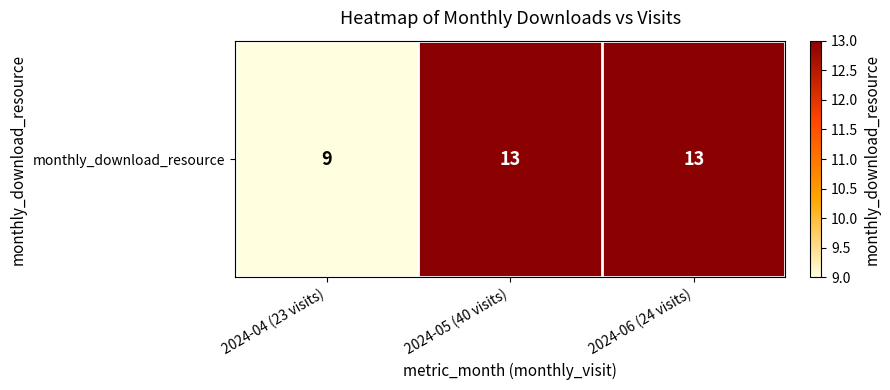

What is the smallest value displayed?

9